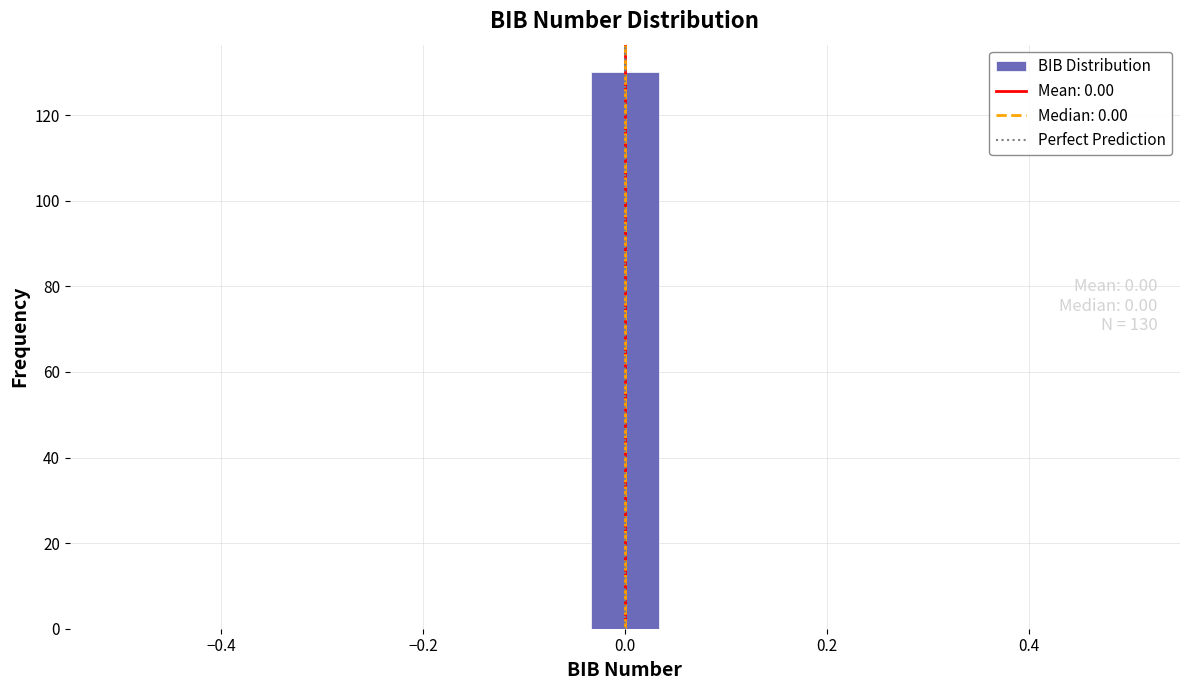

Read against the x-axis, roughly where is the centre of the tallest bar?

0.00